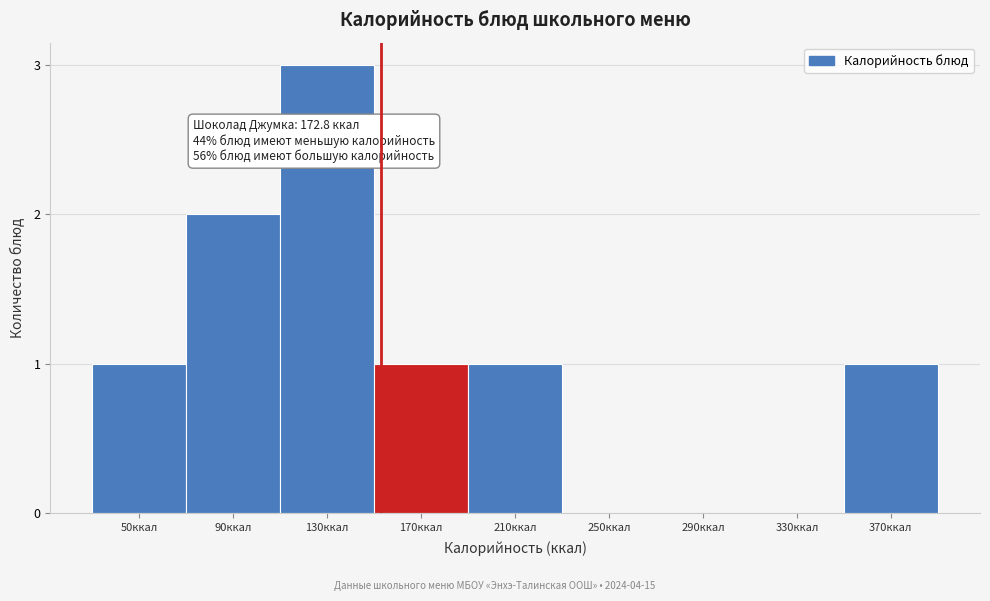

Reading right to left, what are all the values shown in this chart?

370ккал=1	330ккал=0	290ккал=0	250ккал=0	210ккал=1	170ккал=1	130ккал=3	90ккал=2	50ккал=1